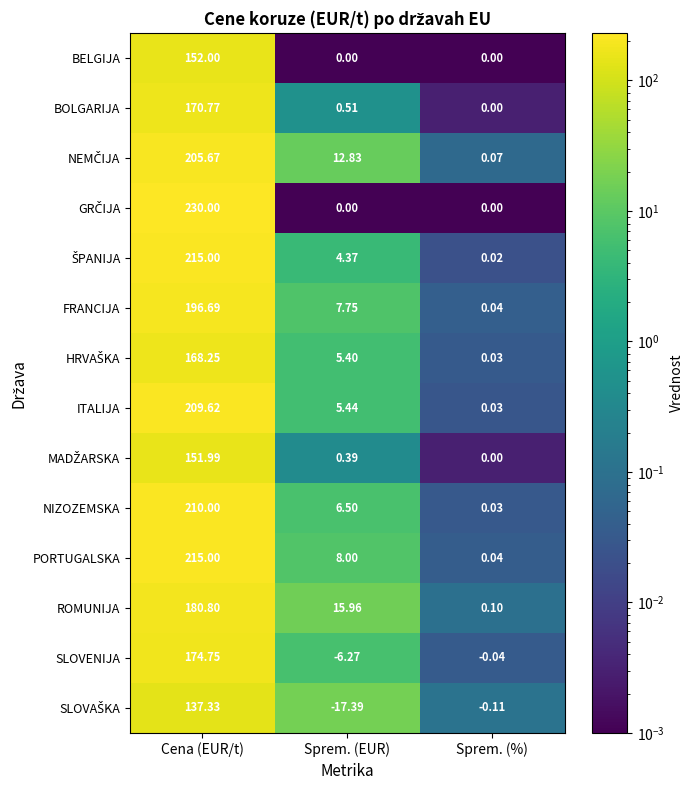

Where does the ITALIJA series first go above 5?

Cena (EUR/t)